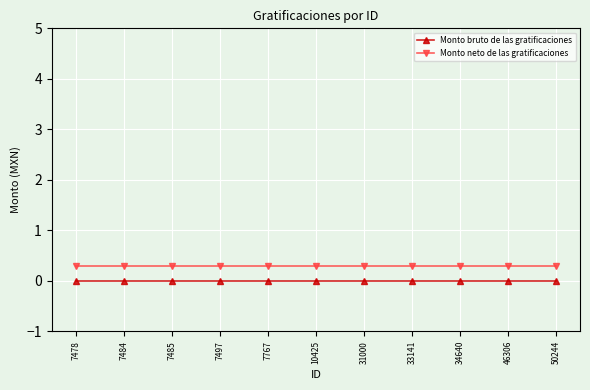

List the series in order of their overall mean, highest first.

Monto neto de las gratificaciones, Monto bruto de las gratificaciones